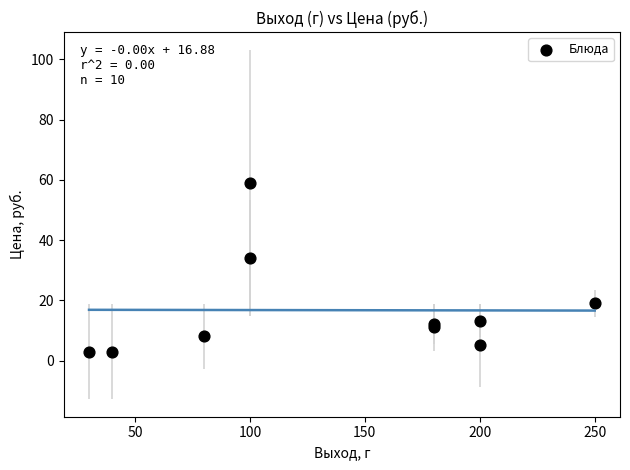

What Y value in the scatter plot is closest to 31?

34.0